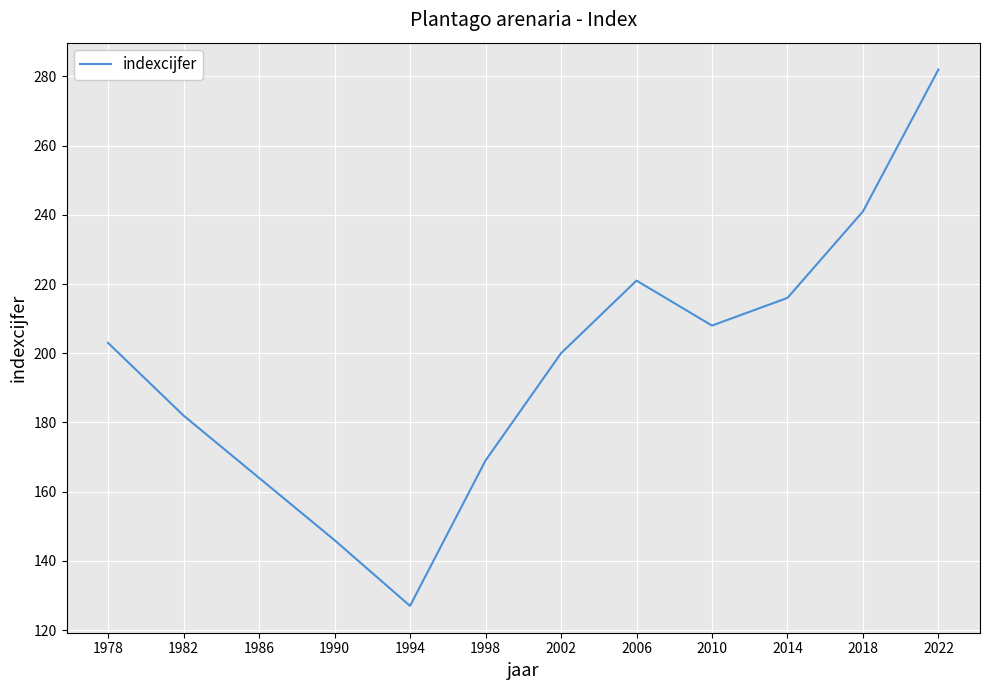

What is the ratio of the value at 1998 to the value at 1982?

0.9